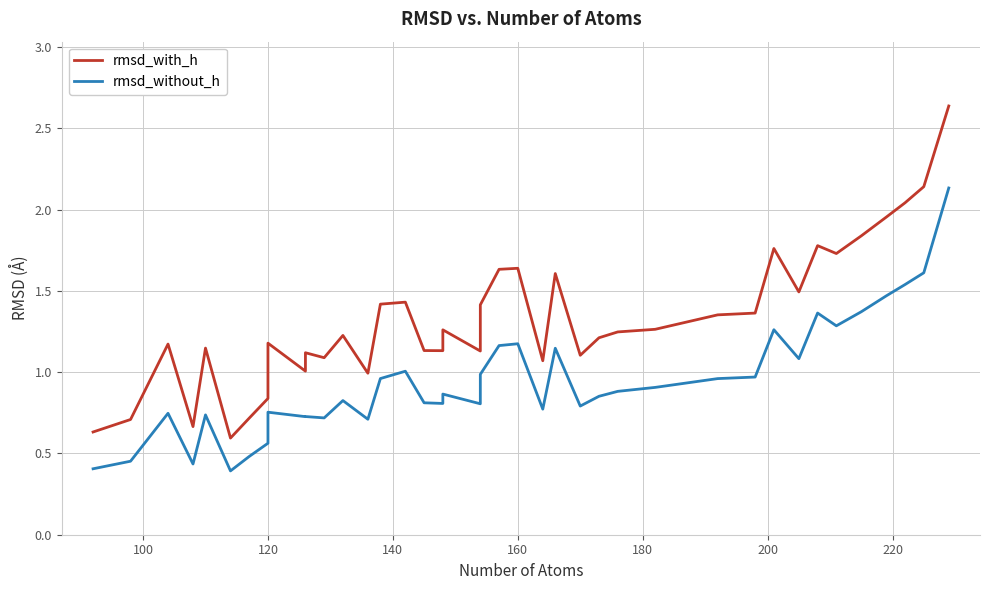

What is the sum of all rmsd_with_h values?

52.9